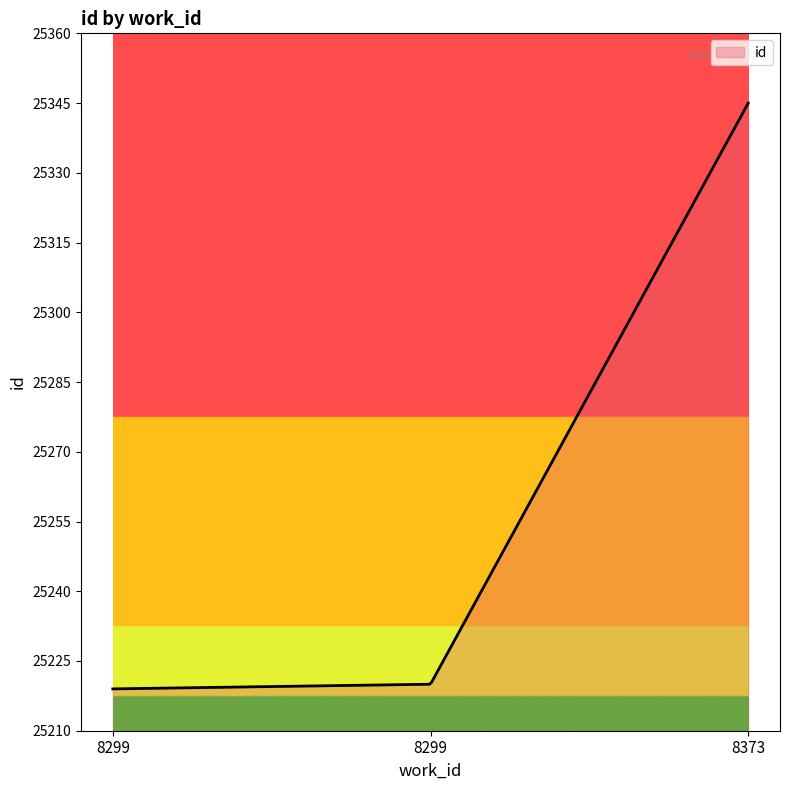

Does the chart have visible grid lines?

No